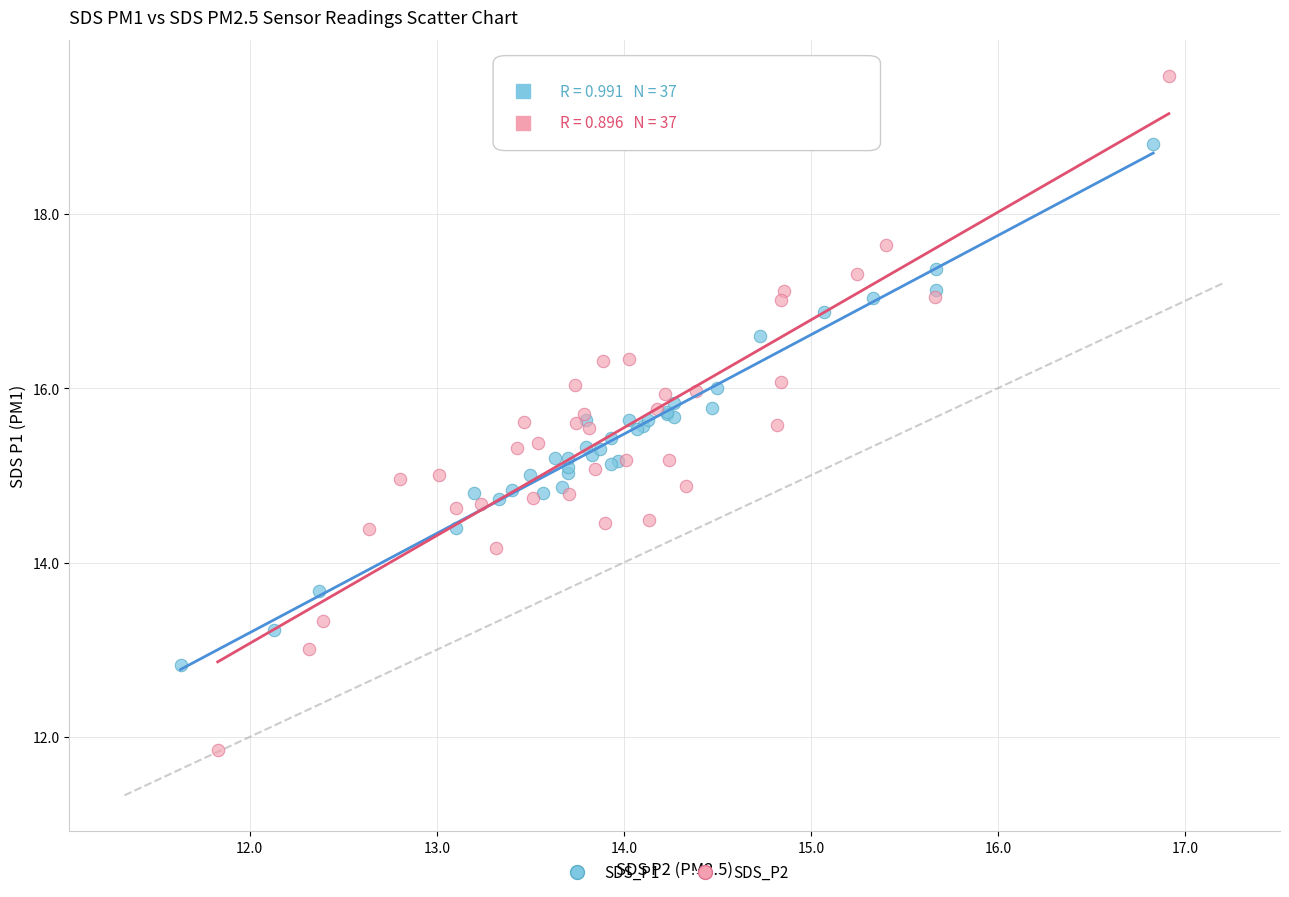

Which series contains the lowest Y value?

SDS_P2